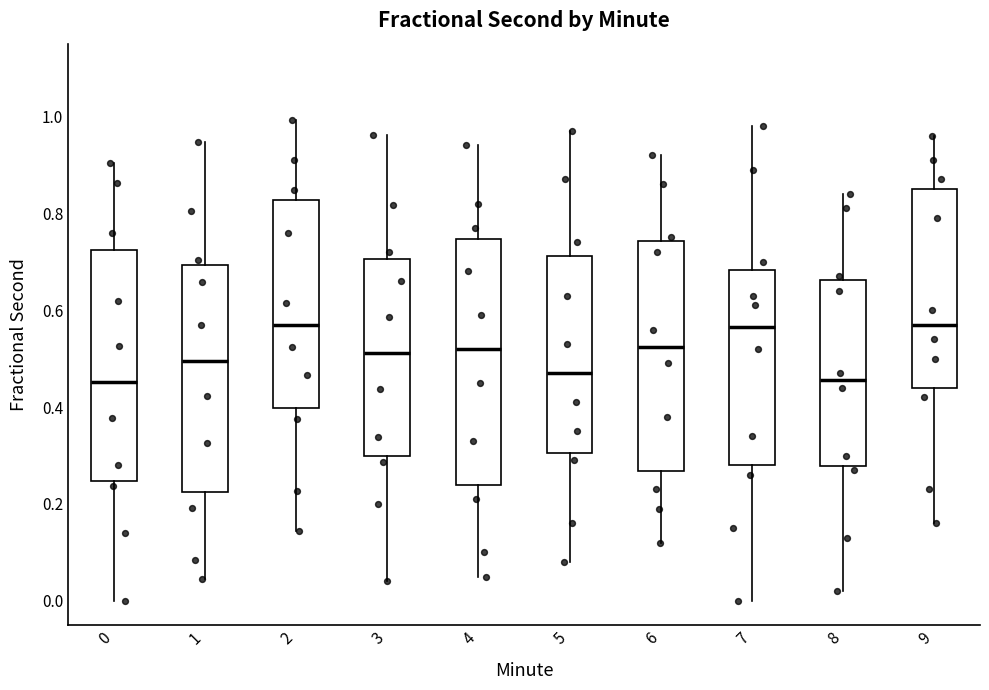

Where does the lower whisker of the box at x = 1 end on the y-axis? The values are not printed on the chart, so give them approximately, as read against the axis.

0.04